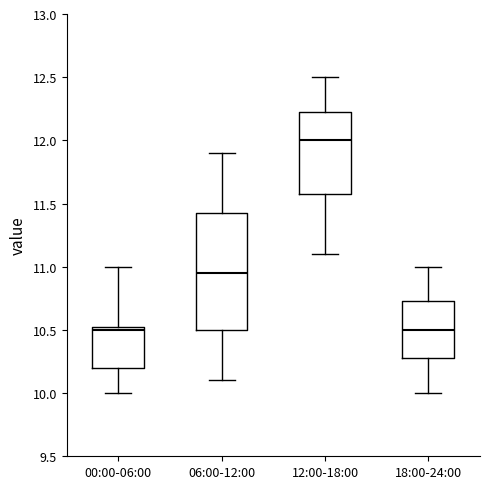

Reading left to right, transcribe this box plot: for each box, give where its median line is, the range the box spans, and where its two whiskers end, as read against the y-axis. The values are not printed on the chart, so give them approximately, as read against the axis.

00:00-06:00: median 10.50, box 10.20 to 10.55, whiskers 10.00 to 11.00
06:00-12:00: median 10.95, box 10.50 to 11.45, whiskers 10.10 to 11.90
12:00-18:00: median 12.00, box 11.60 to 12.25, whiskers 11.10 to 12.50
18:00-24:00: median 10.50, box 10.30 to 10.75, whiskers 10.00 to 11.00